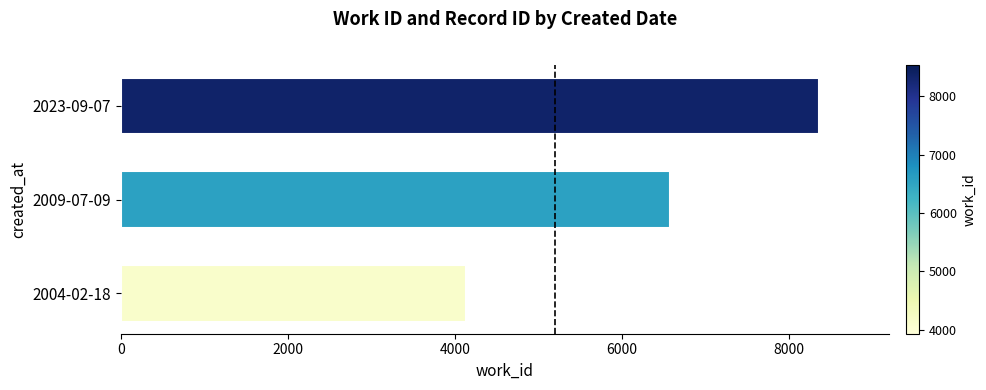

The value at 2009-07-09 is 2439. True or false?

False